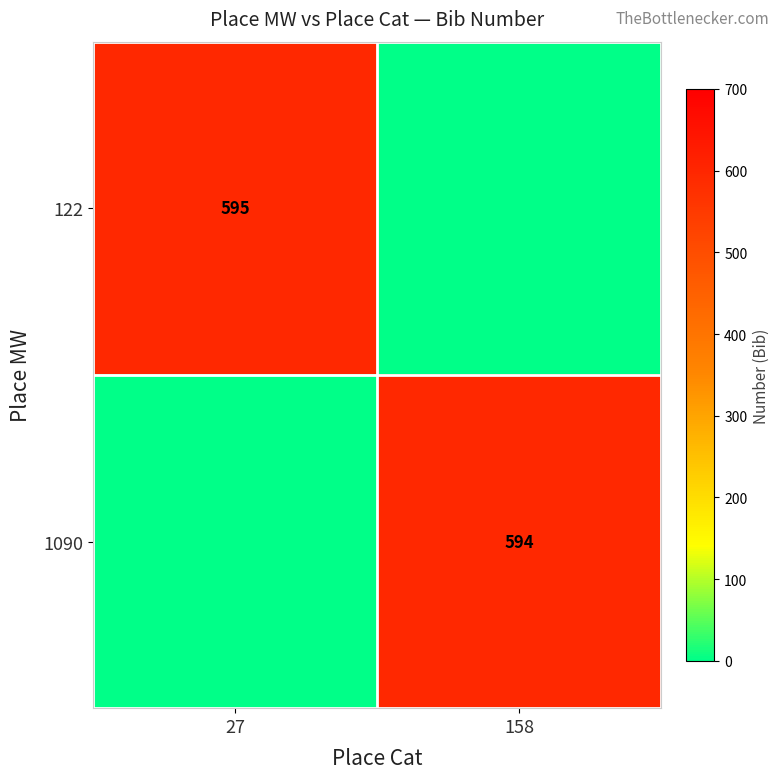

The value of 122 at 27 is 281. True or false?

False